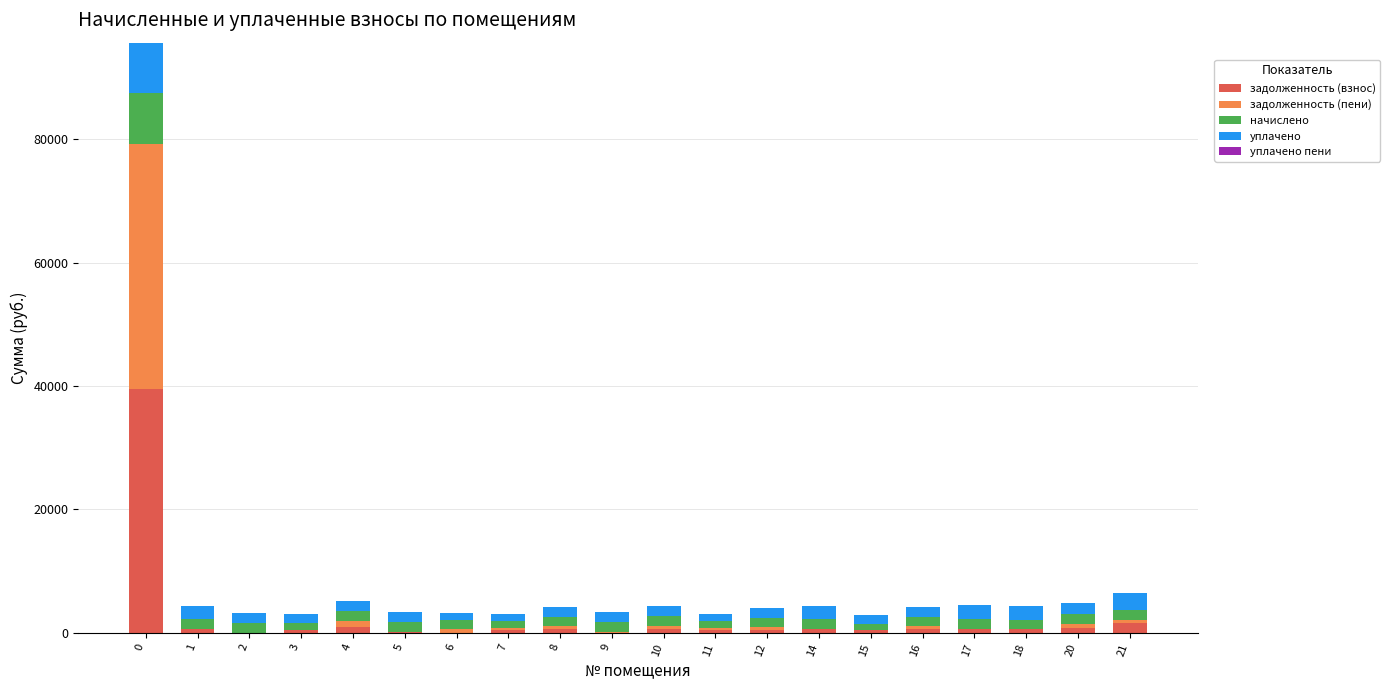

How many series are shown in this chart?

5